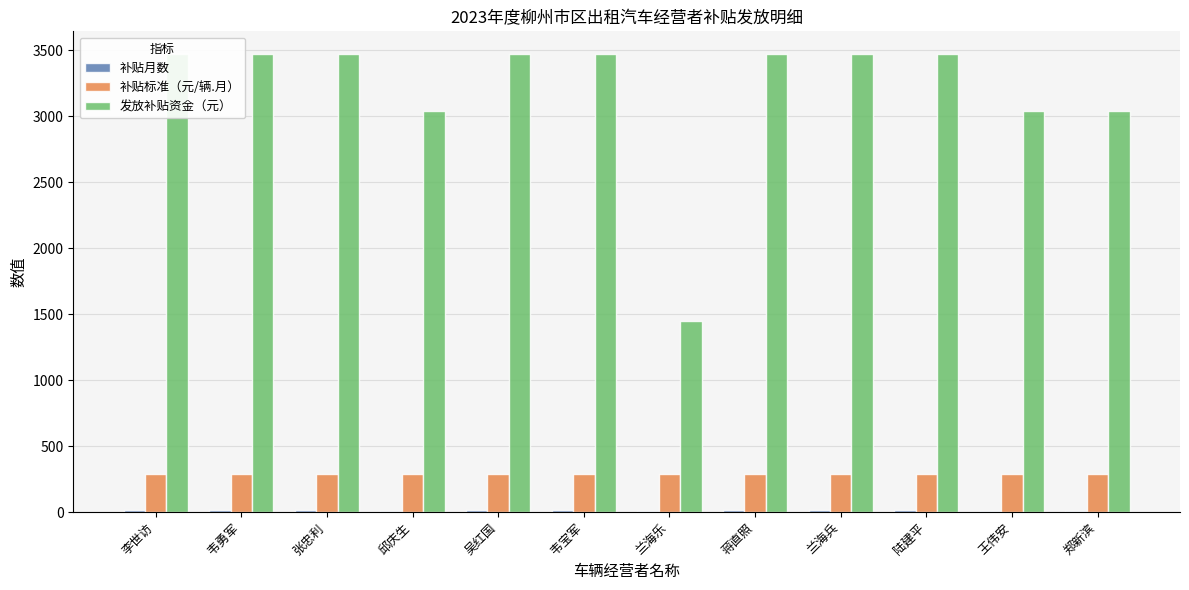

The 发放补贴资金（元） series shows 1338.0 at 兰海兵. True or false?

False